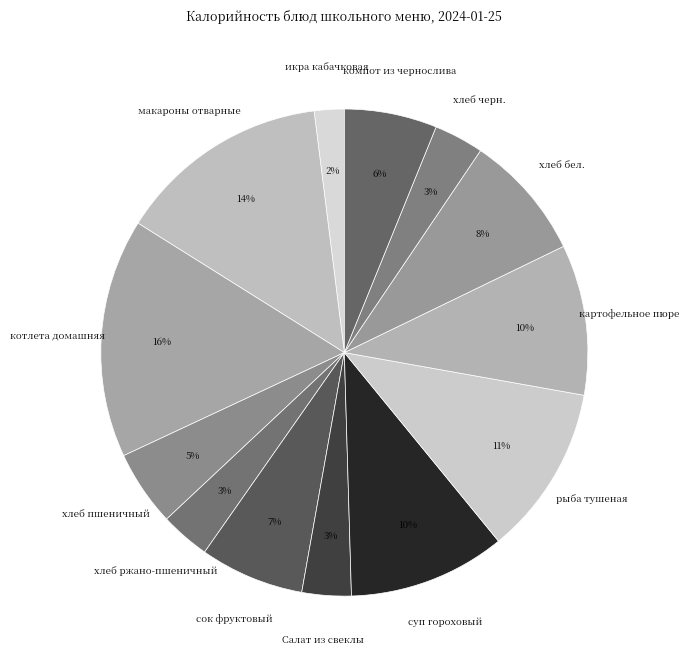

Does хлеб черн. represent more than half of the total?

No